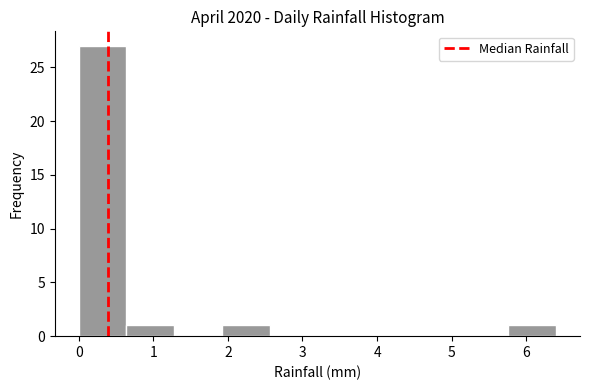

Reading left to right, list every bar in this chart as the range it spans on the x-axis followed by its height. Neither the bar edges nor the heights are printed on the chart, so give them approximately, as read against the axes.

0.00 to 0.64: 27
0.64 to 1.28: 1
1.28 to 1.92: 0
1.92 to 2.56: 1
2.56 to 3.20: 0
3.20 to 3.84: 0
3.84 to 4.48: 0
4.48 to 5.12: 0
5.12 to 5.76: 0
5.76 to 6.40: 1